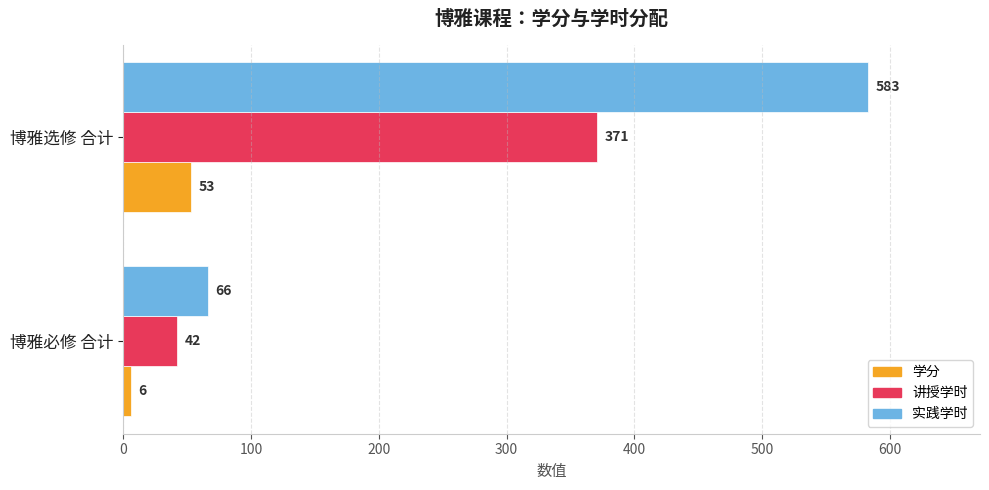

The 学分 series shows 6 at 博雅必修 合计. True or false?

True